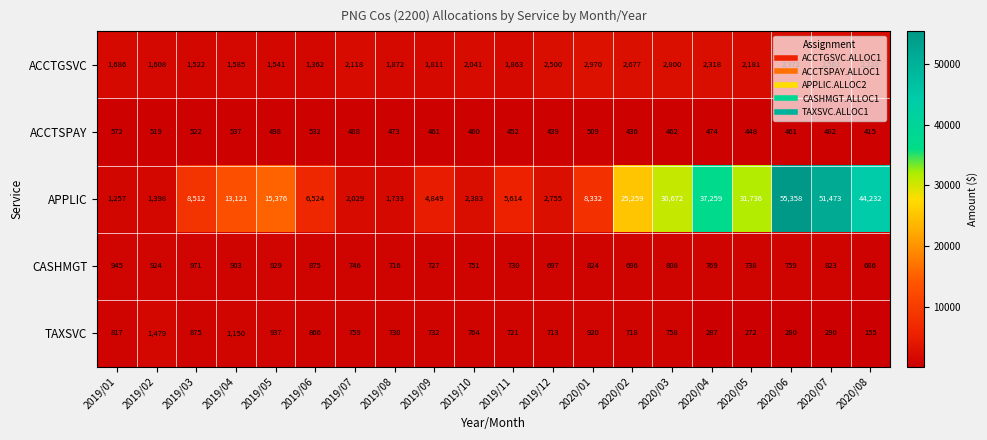

What is the difference between the highest and lowest values at 2019/08?

1399